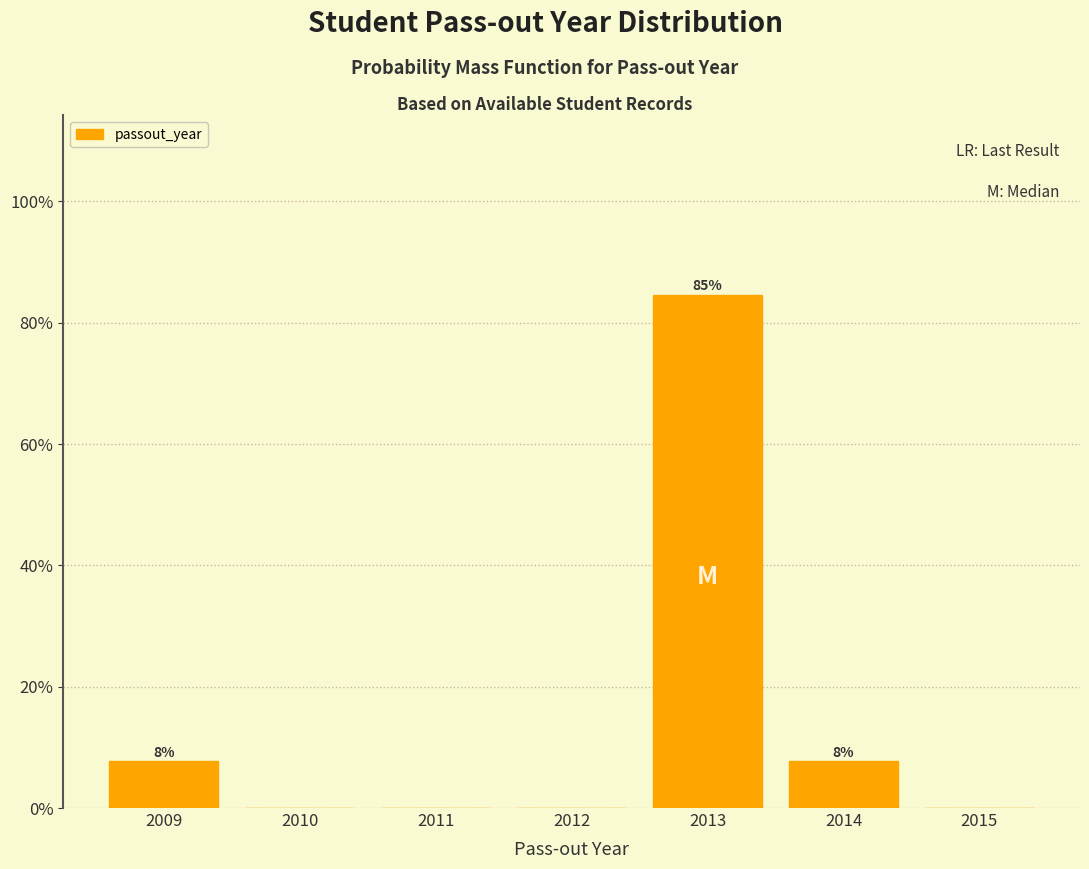

Over which range of the x-axis is the bar tallest?

2012.5 to 2013.5